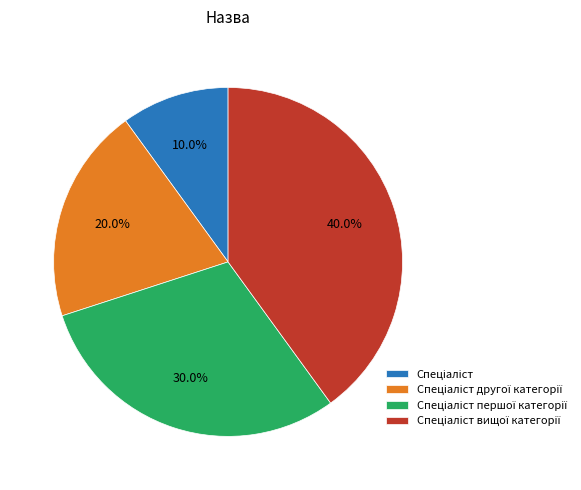

Does any single category account for the majority?

No